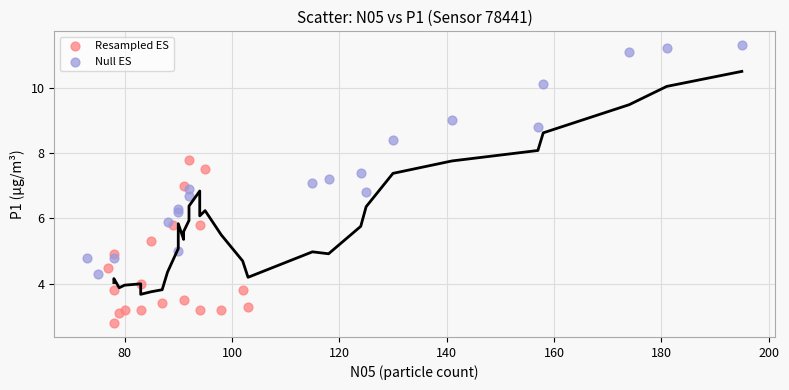

Which series contains the highest Y value?

Null ES